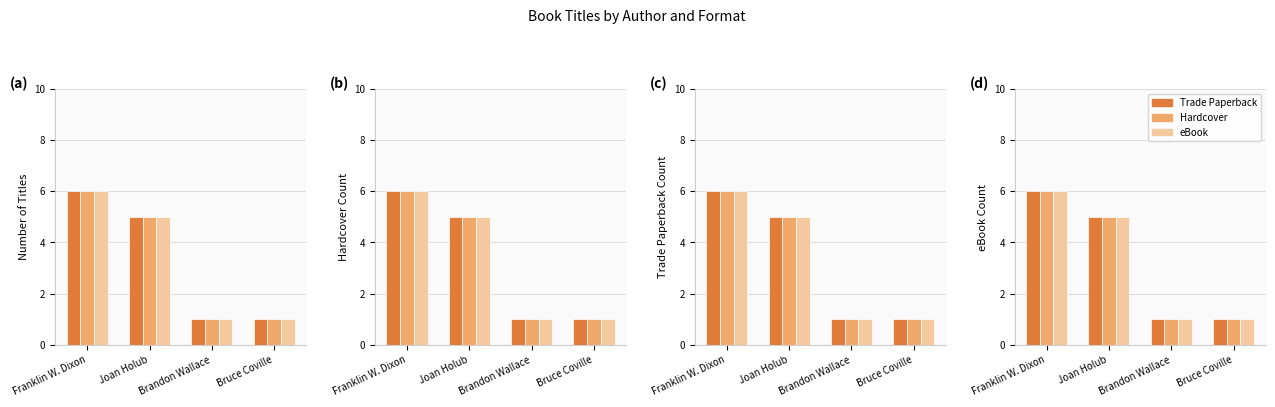

What is the lowest value of the Trade Paperback series?

1